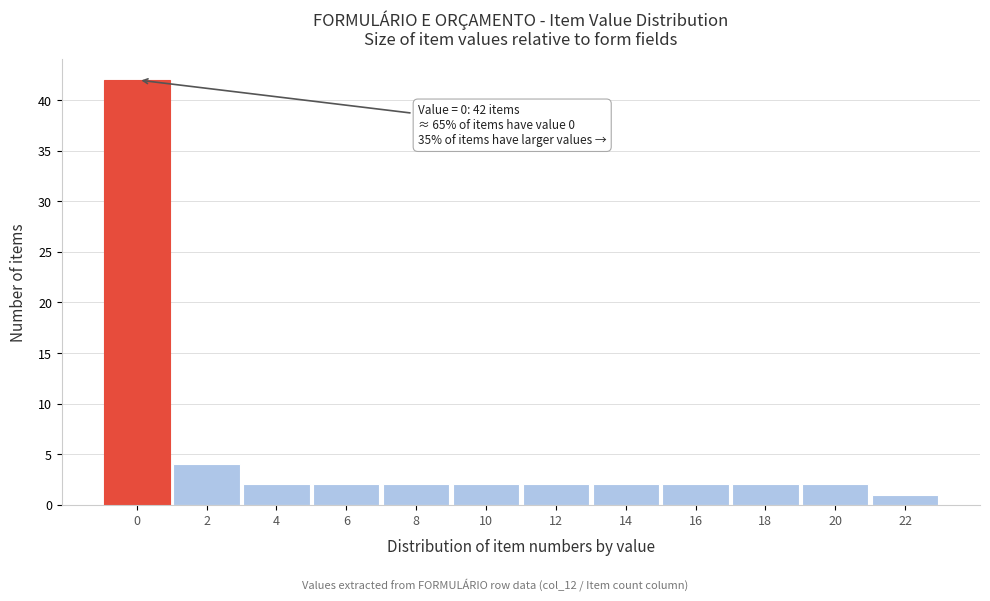

Reading left to right, transcribe all the data shown in this chart.

0=42	2=4	4=2	6=2	8=2	10=2	12=2	14=2	16=2	18=2	20=2	22=1